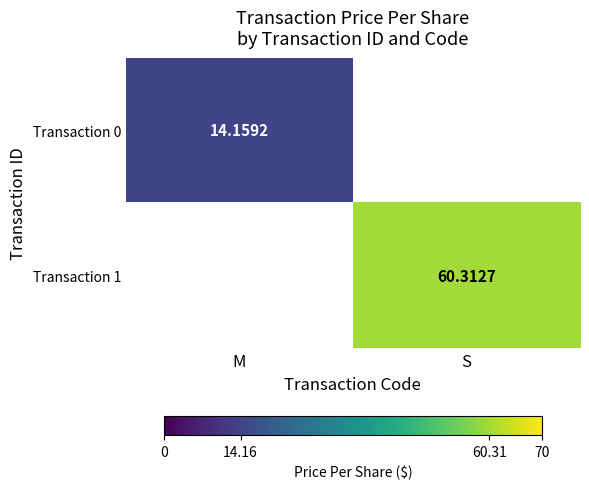

Is the value of Transaction 1 at S greater than the value of Transaction 0 at M?

Yes